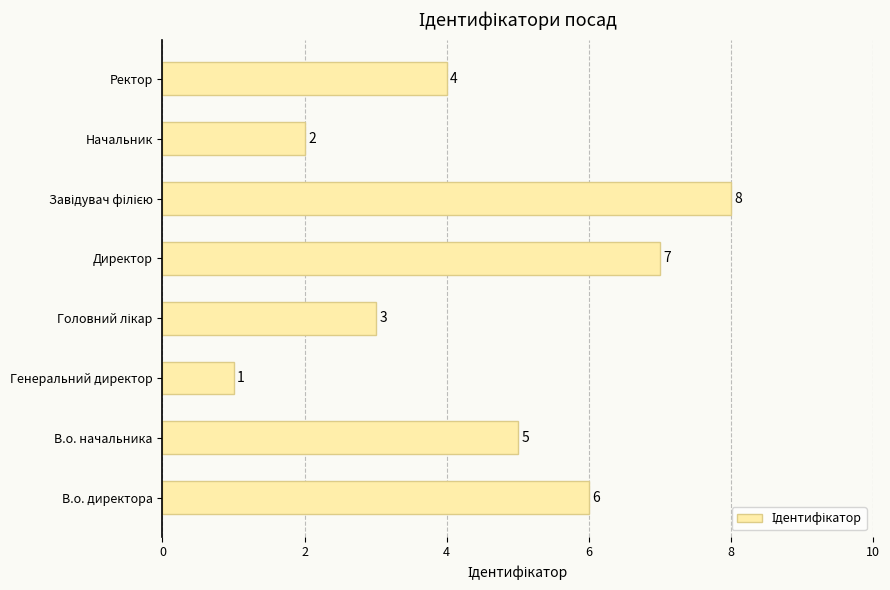

The chart shows a value of 2 at Начальник. True or false?

True